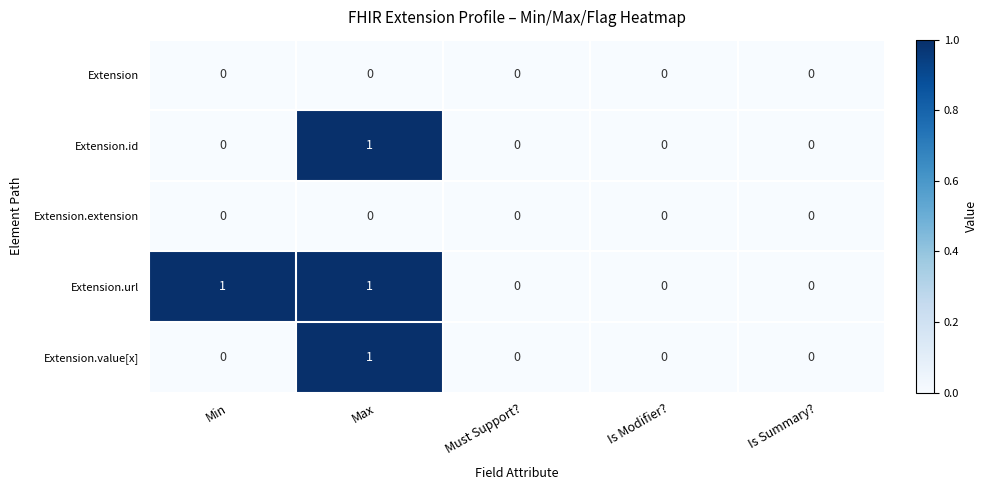

Count the number of categories in the chart.

5